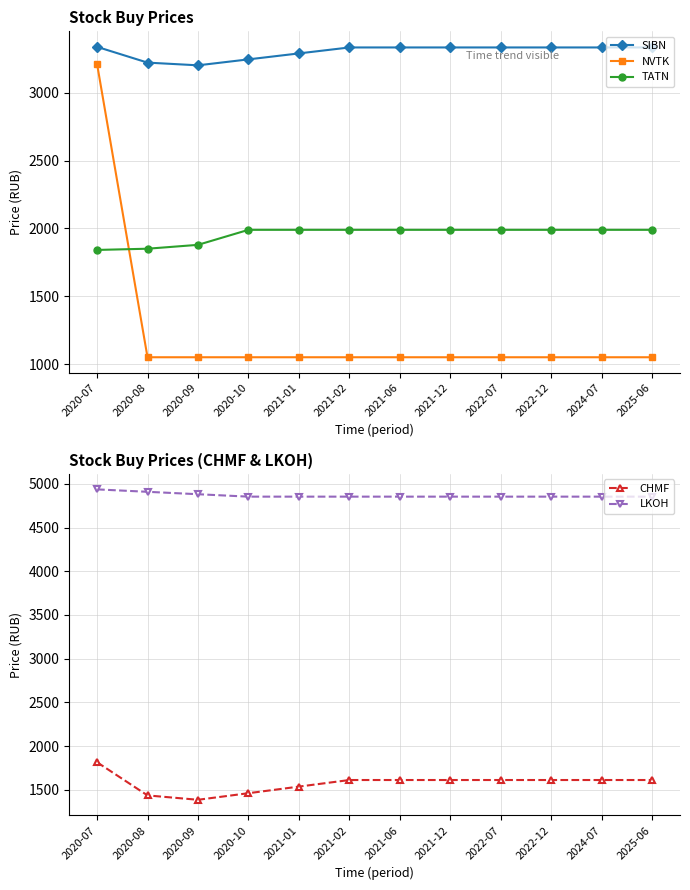

Where do NVTK and CHMF first cross each other?

2020-07 and 2020-08